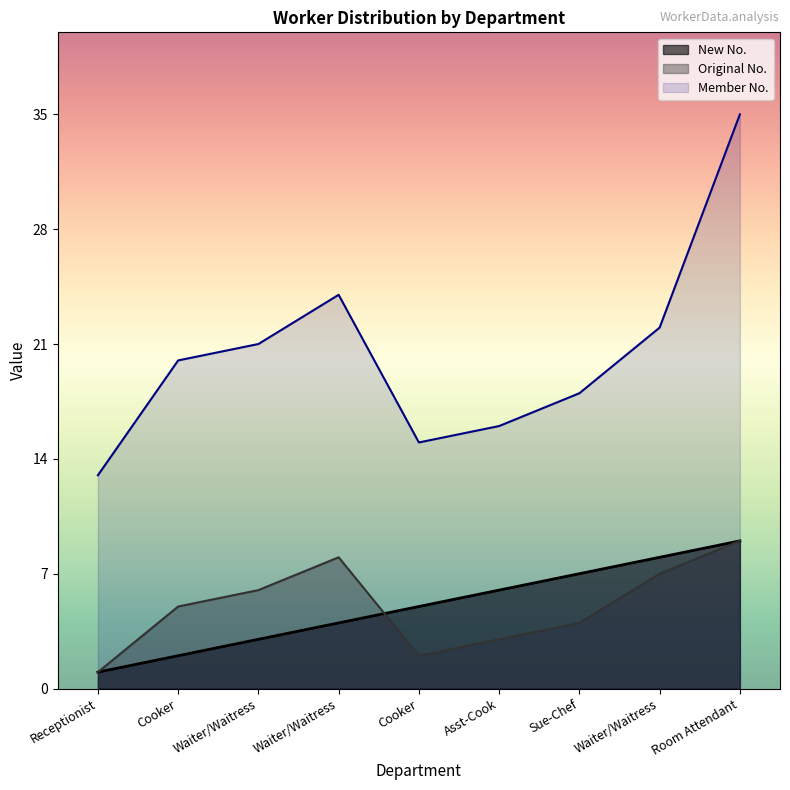

Count the Original No. values in the range 3 to 7.

5